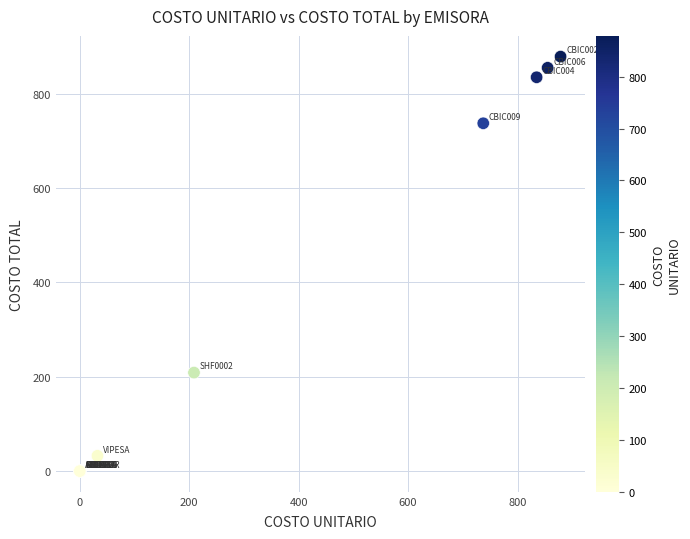

What Y value in the scatter plot is closest to 439?

208.7